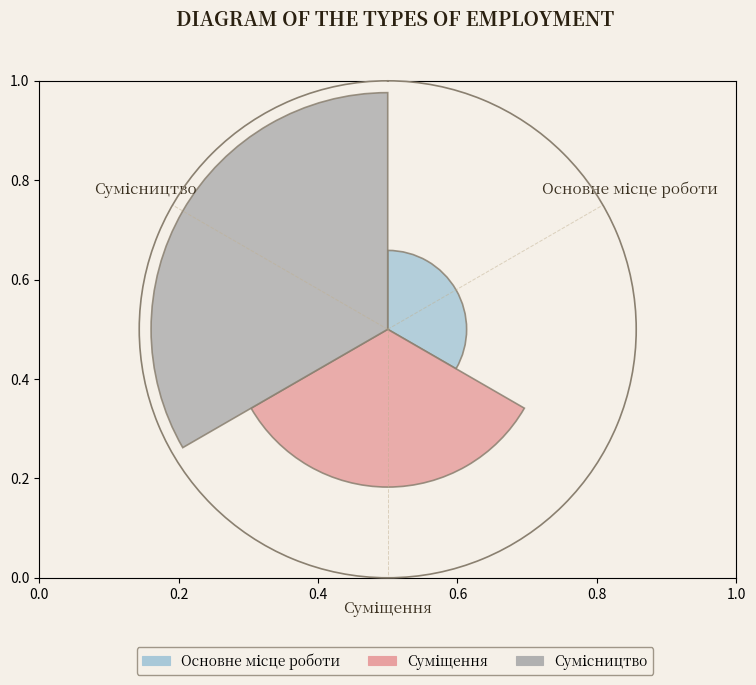

Are the bars grouped side by side (vs. stacked)?

Yes